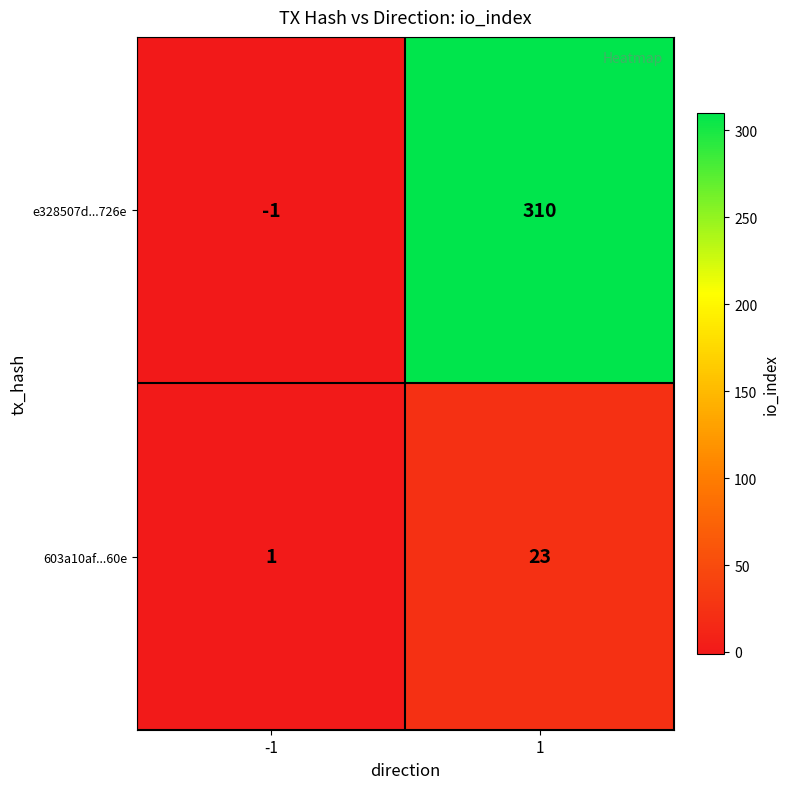

What is the difference between the 603a10af...60e values at -1 and 1?

22